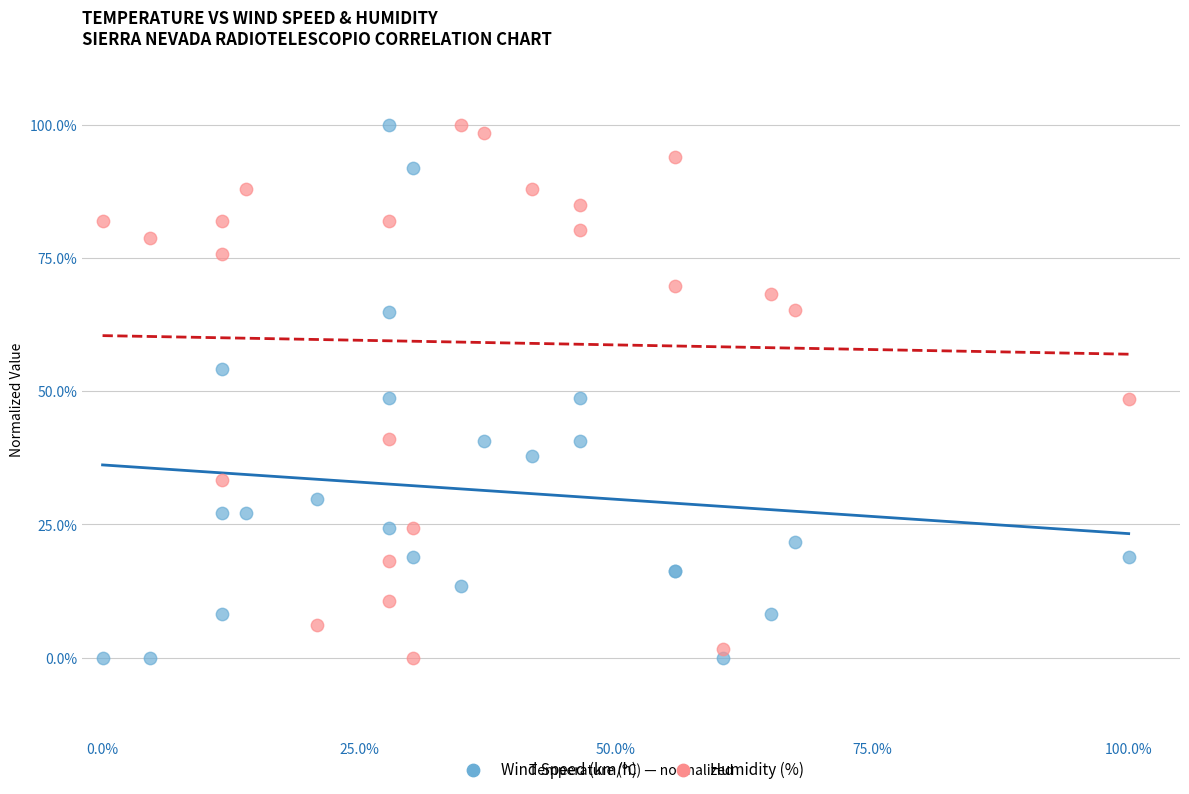

What are all the series names shown in the legend?

Wind Speed (km/h), Humidity (%)